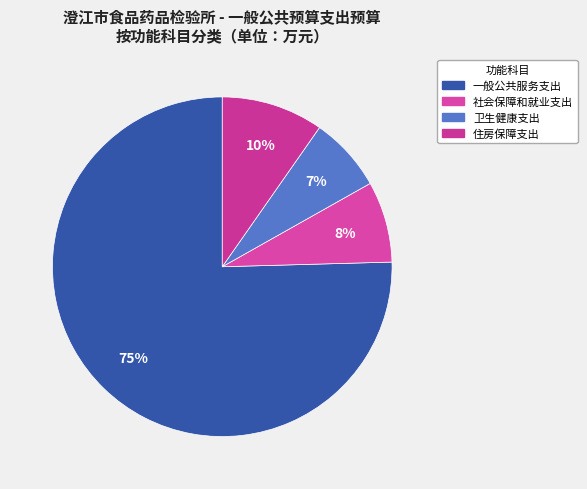

To the nearest percent, what percentage of the pie is 卫生健康支出?

7%